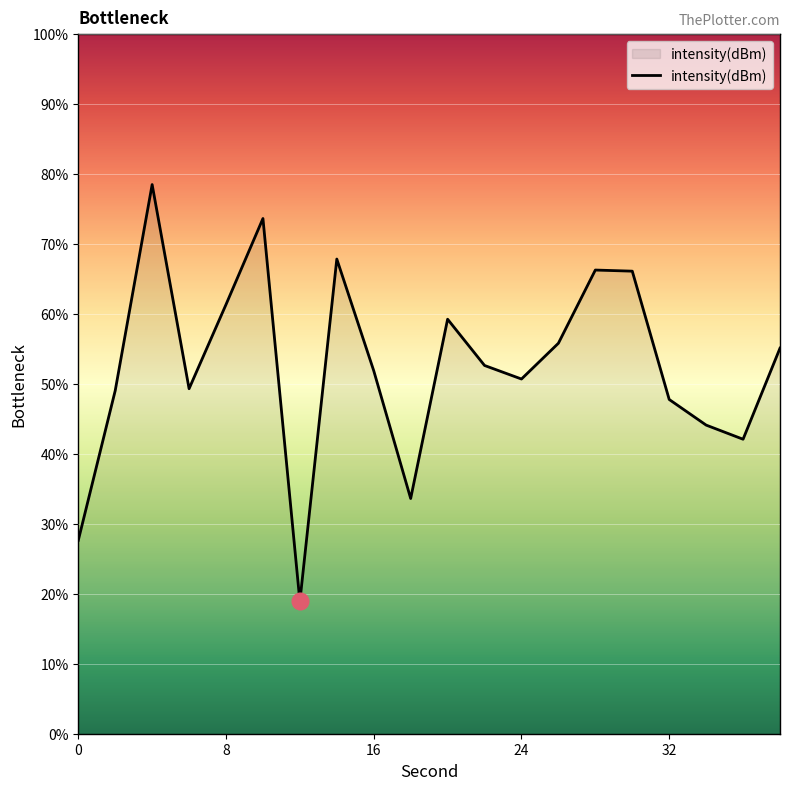

What is the maximum value shown in the chart?

78.5